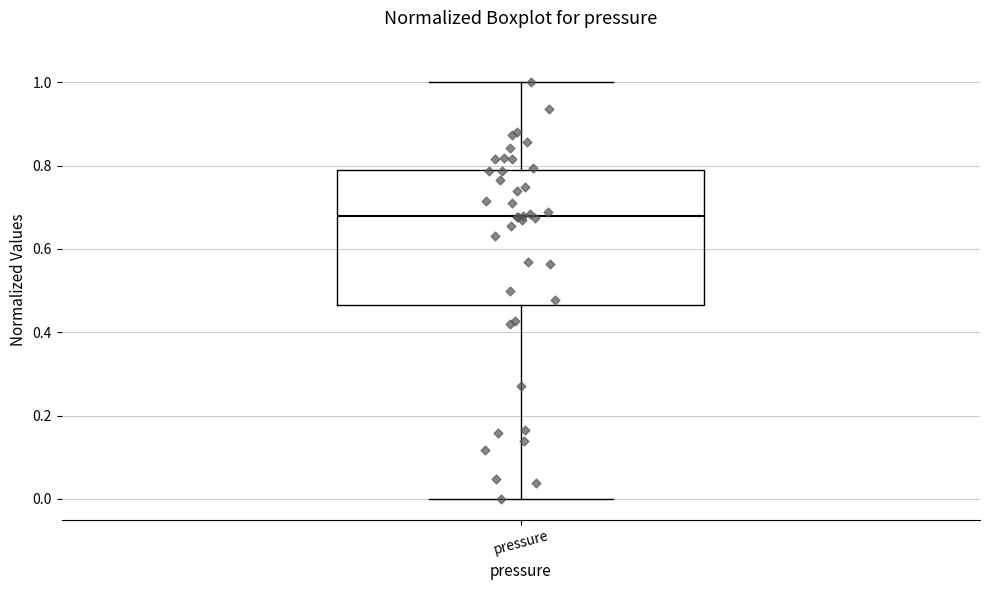

Read this box plot against the y-axis: the position of the median line, the range covered by the box, and the ends of both whiskers. The values are not printed on the chart, so give them approximately, as read against the axis.

median 0.68, box 0.46 to 0.78, whiskers 0.00 to 1.00